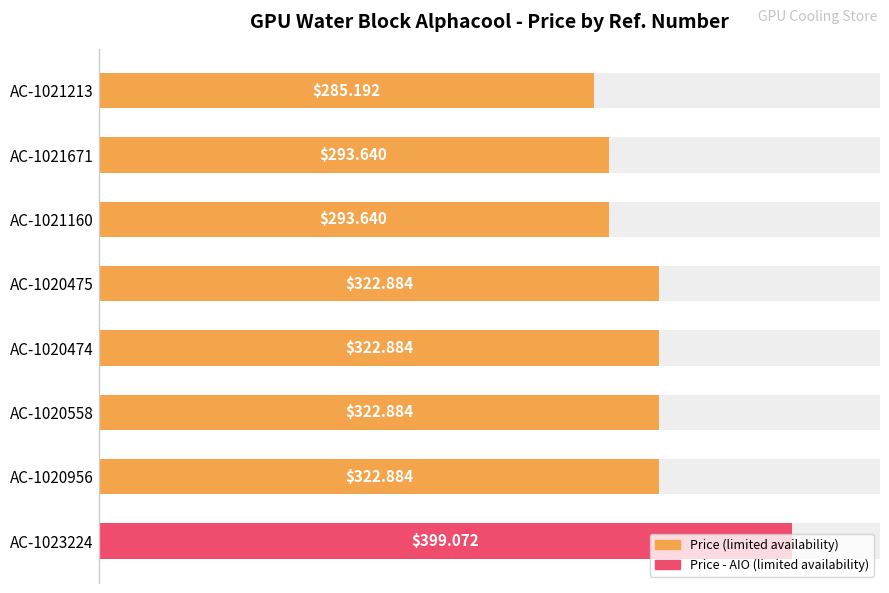

What is the value of the 7th bar from the left?

322.9